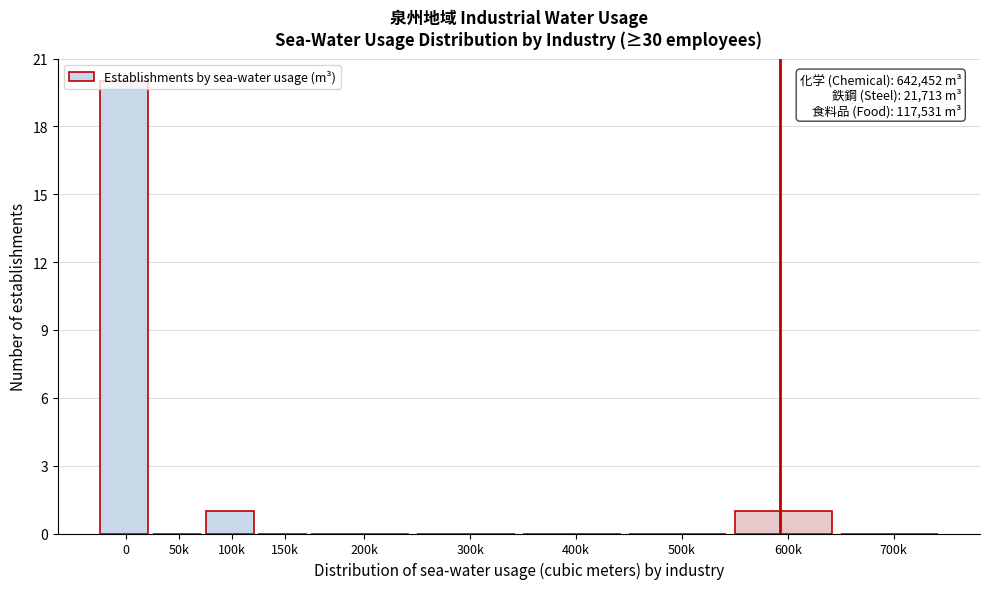

Which has a higher value, 150k or 600k?

600k